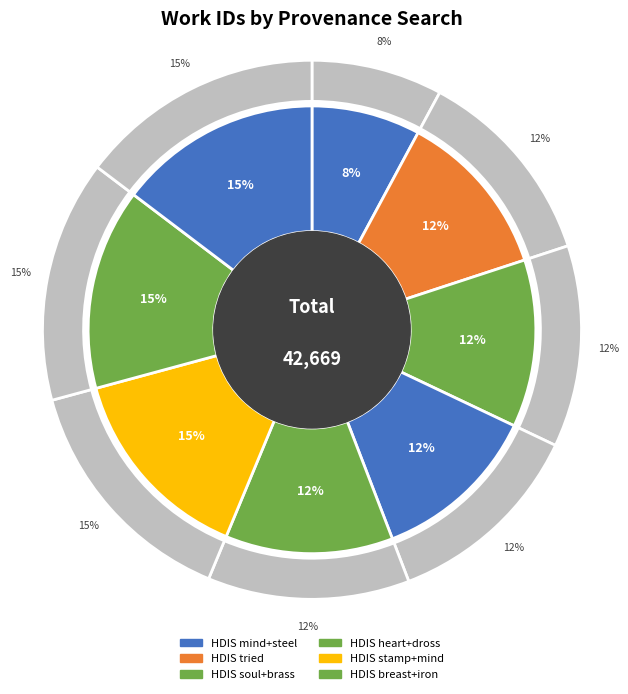

Does HDIS stamp+mind account for over 50% of the chart?

No